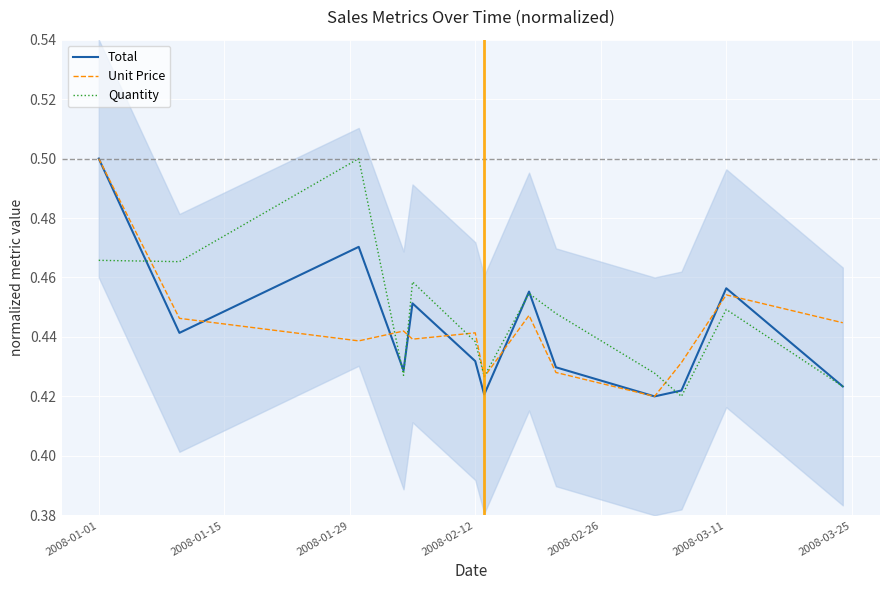

How many series are shown in this chart?

3